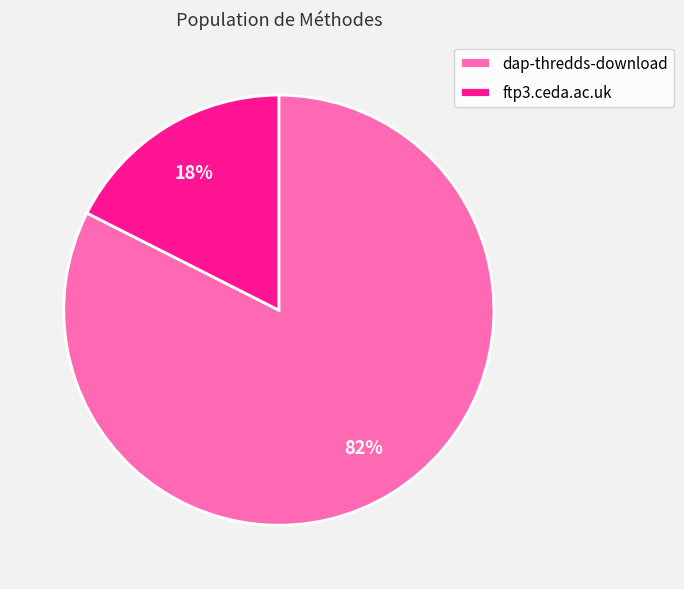

Does any single category account for the majority?

Yes